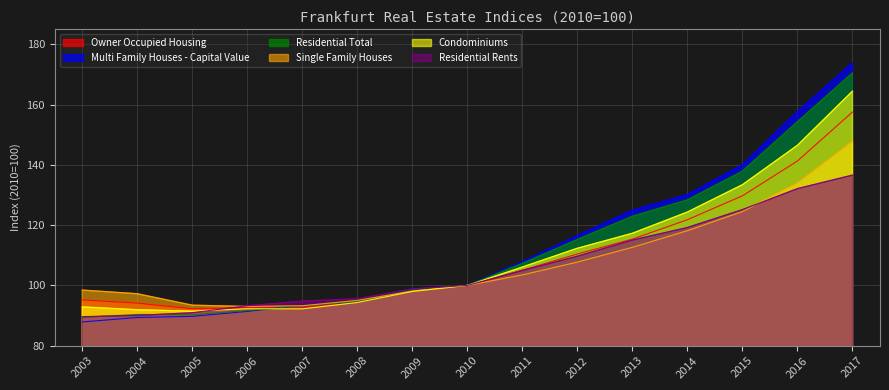

What is the greatest value displayed?

173.9